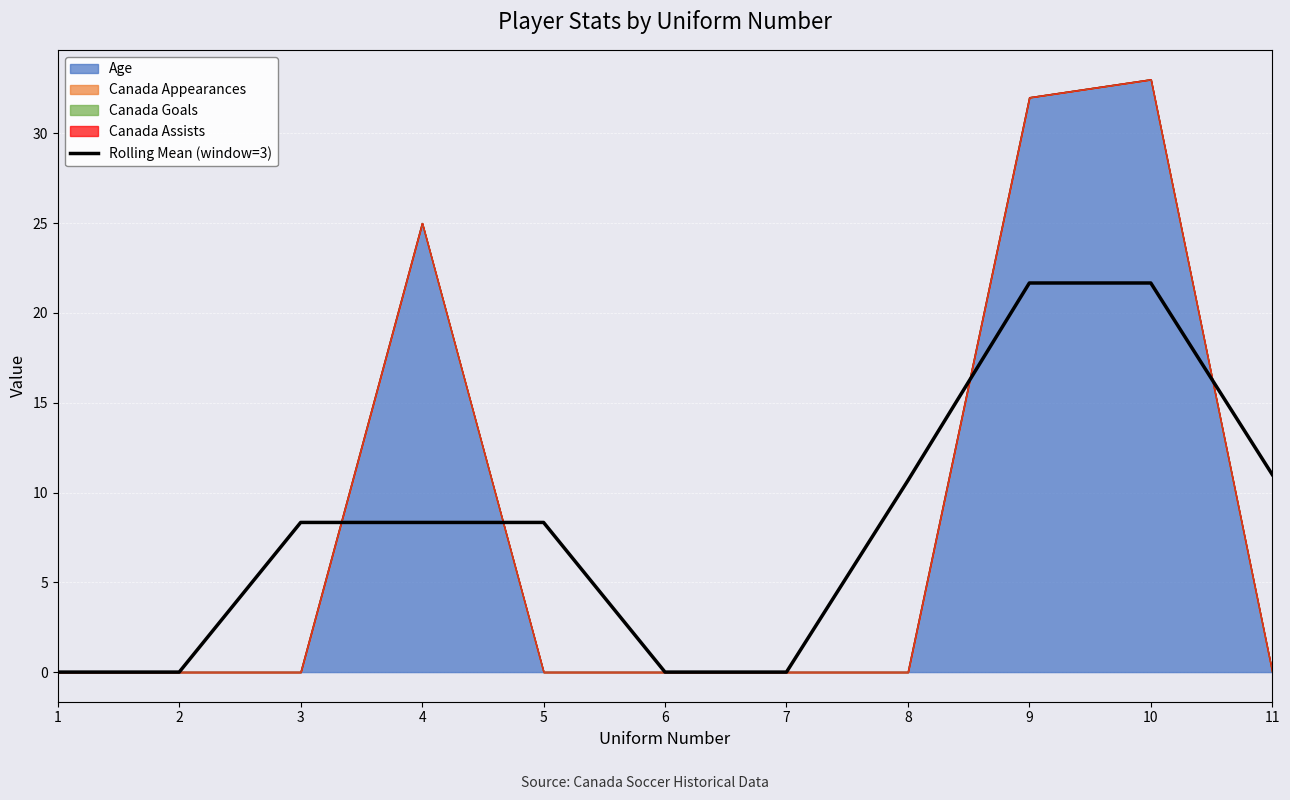

What is the difference between the maximum and minimum values?

21.7